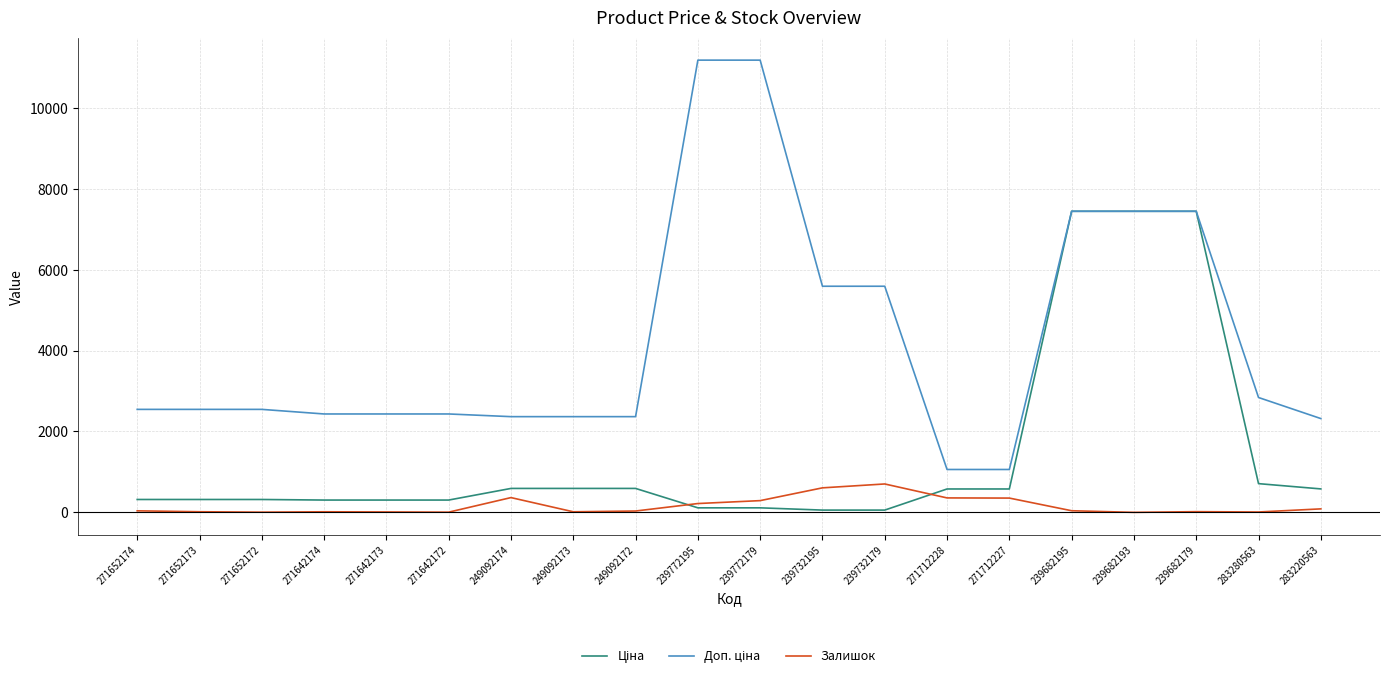

The Залишок series shows 702.0 at 239732179. True or false?

True